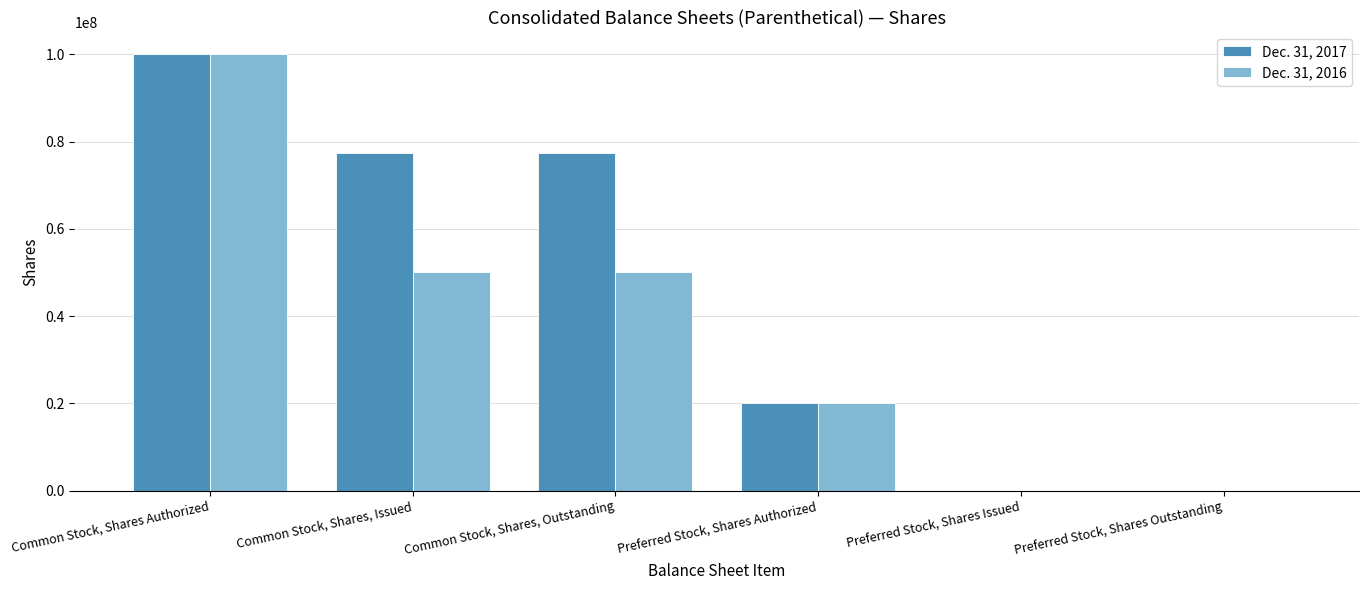

What are all the series names shown in the legend?

Dec. 31, 2017, Dec. 31, 2016